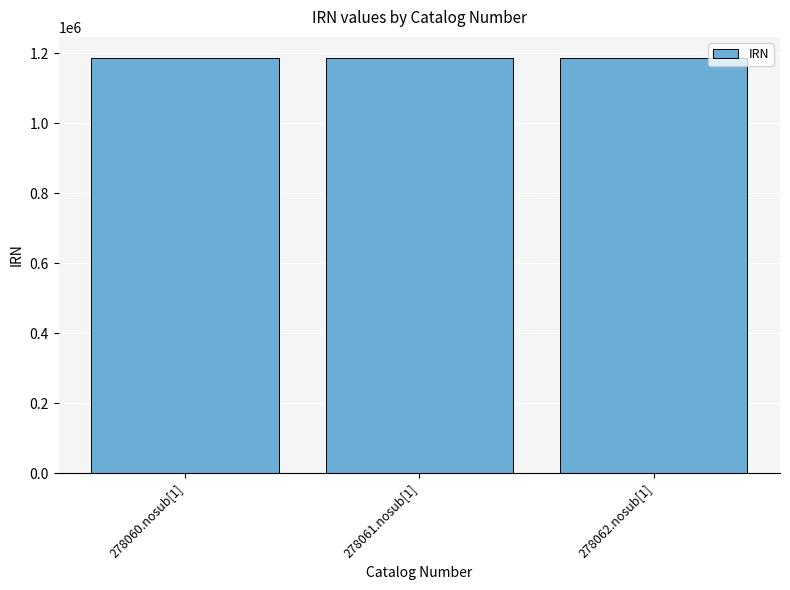

How many values are below 1187217?

1